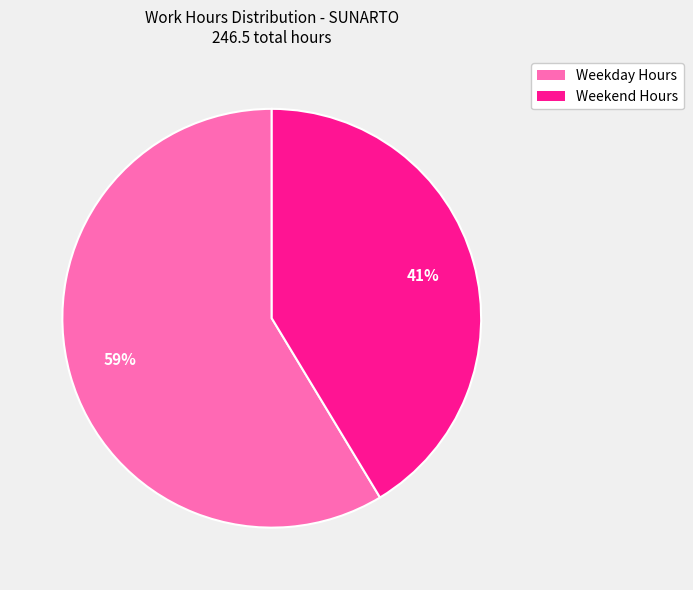

Does Weekday Hours account for over 50% of the chart?

Yes